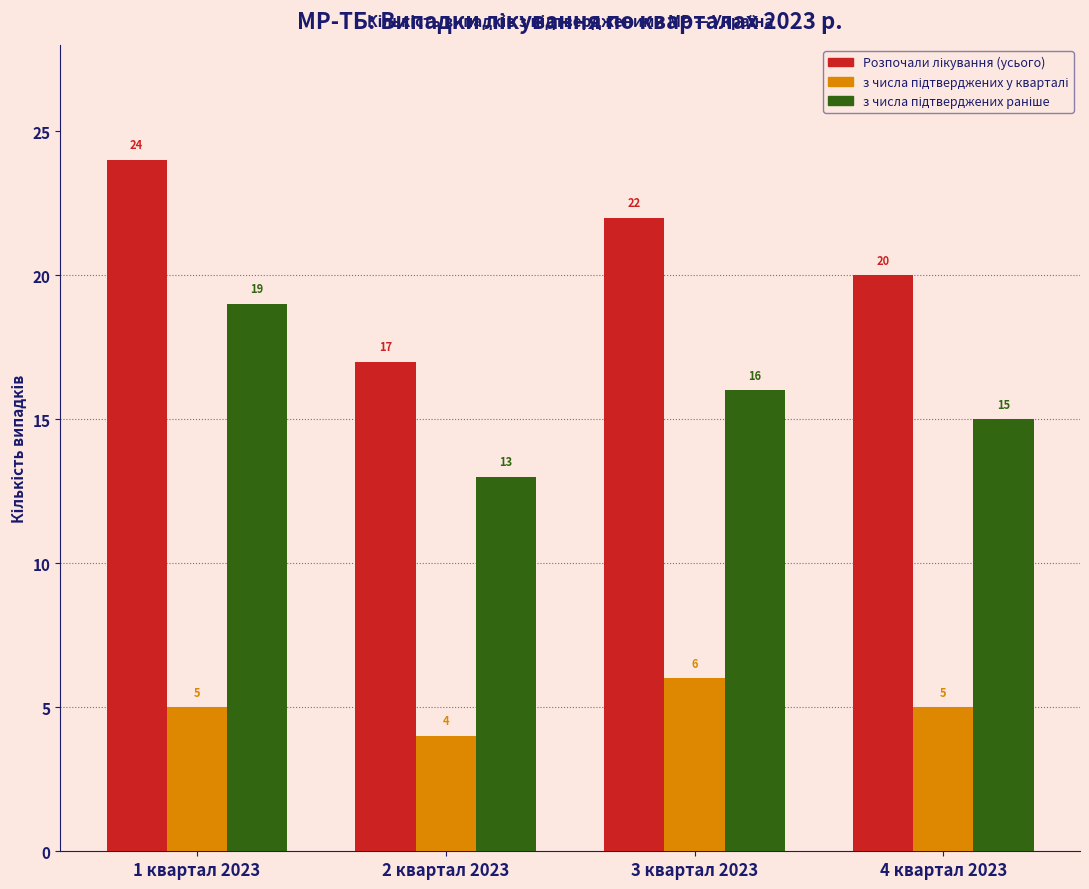

What is the difference between the highest and lowest values at 2 квартал 2023?

13